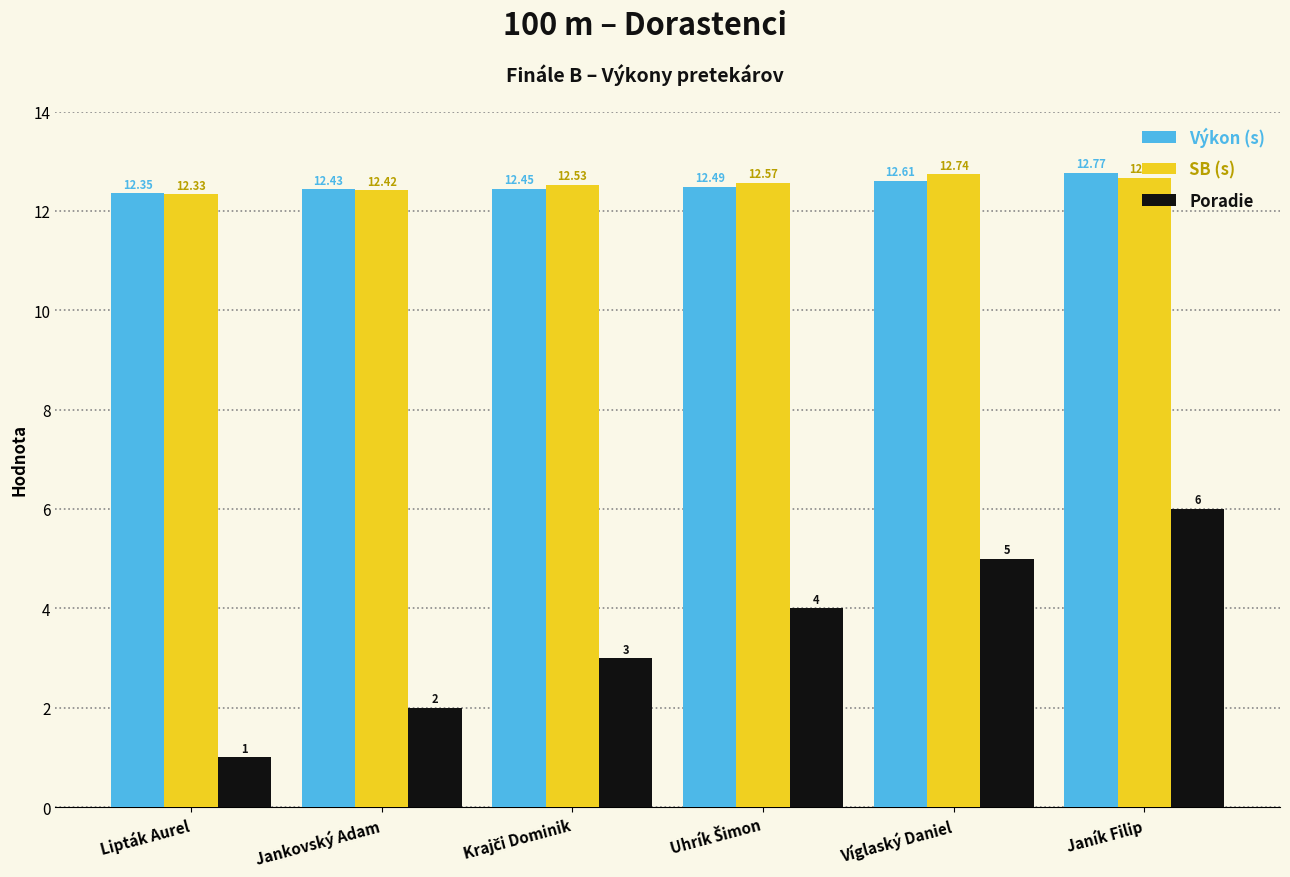

List the series in order of their peak value, lowest first.

Poradie, SB (s), Výkon (s)